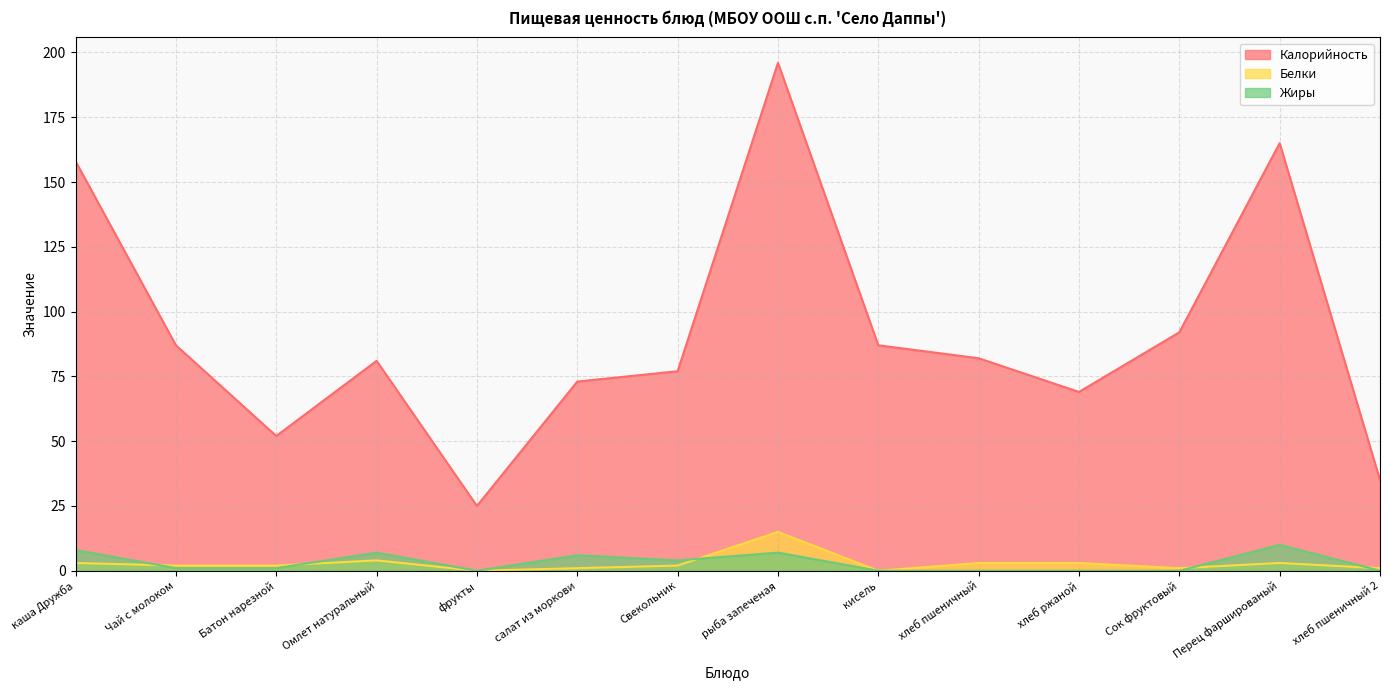

True or false: Калорийность has more than 0 interior local peaks.

True